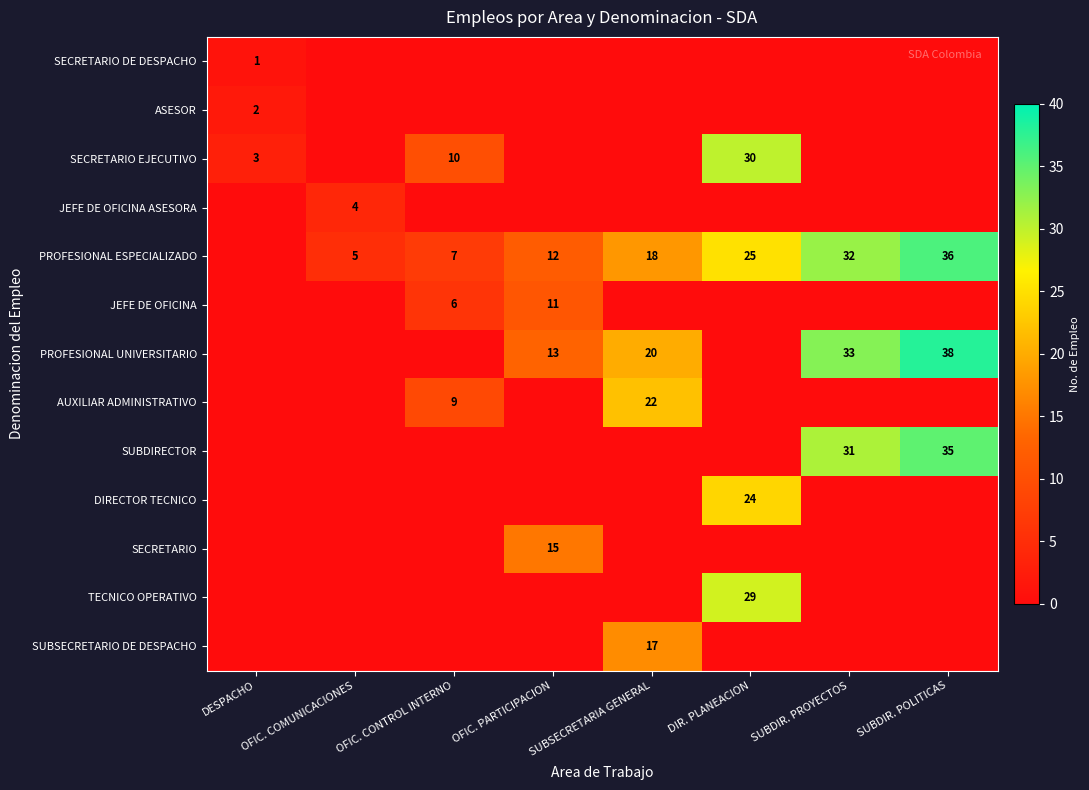

What is the sum of the PROFESIONAL ESPECIALIZADO values at OFIC. PARTICIPACION and OFIC. COMUNICACIONES?

17